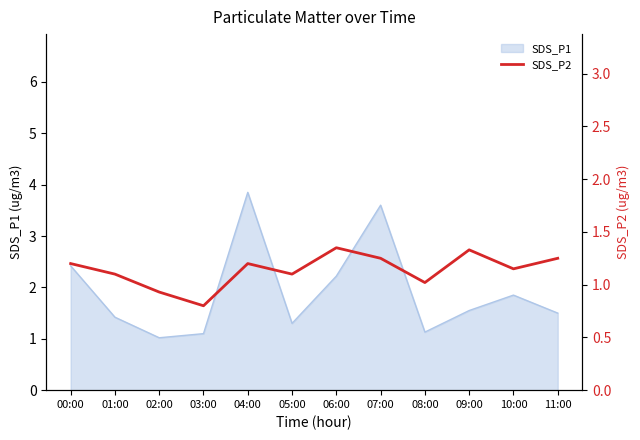

Is it true that the value at 11:00 is 2.2?

False